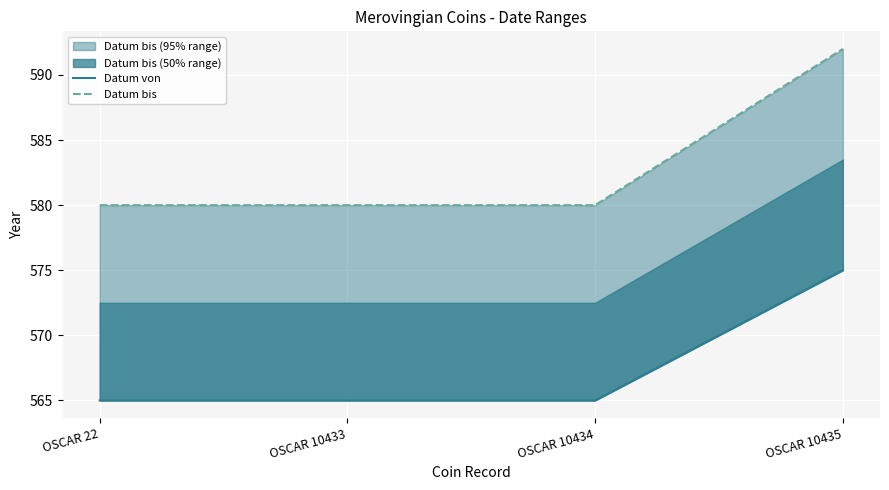

True or false: Datum bis has more than 0 interior local peaks.

False